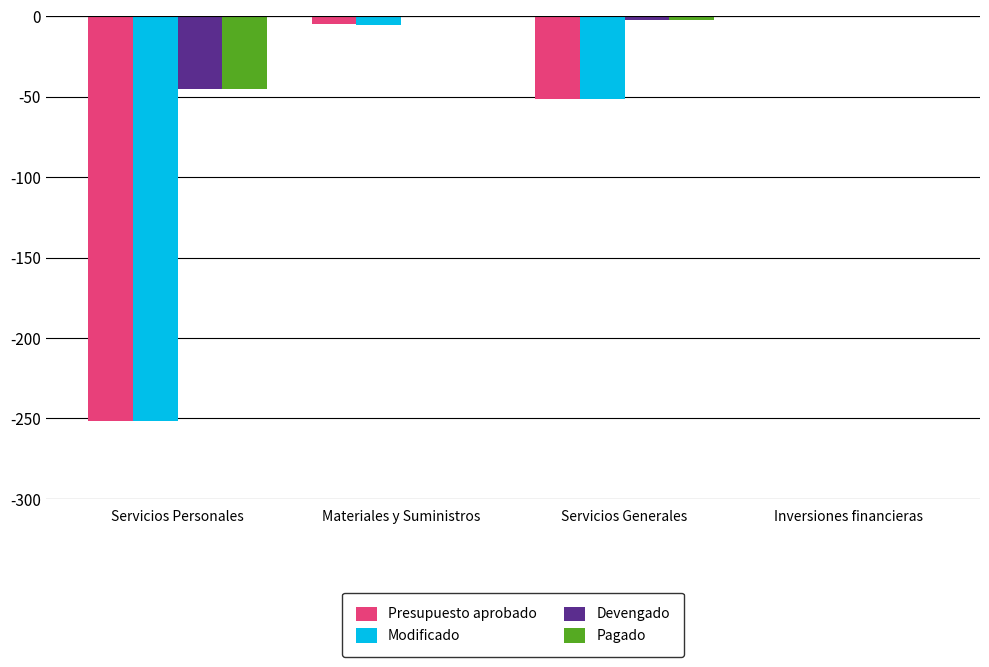

At which category is the sum across all series the highest?

Inversiones financieras